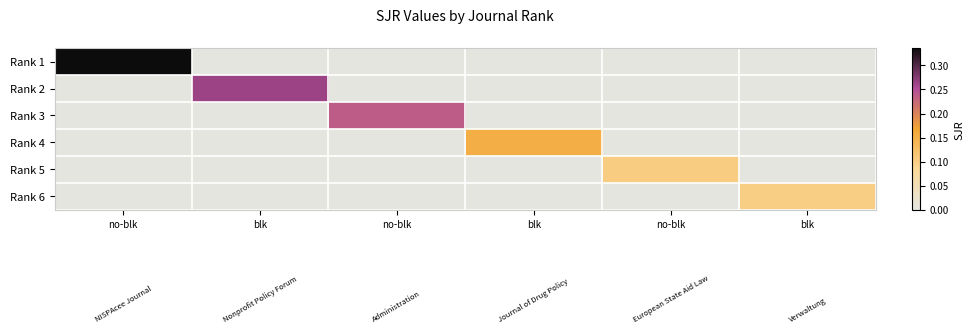

Reading left to right, extract all data points from this chart.

Rank 1: no-blk=0.3	blk=0.0	no-blk=0.0	blk=0.0	no-blk=0.0	blk=0.0
Rank 2: no-blk=0.0	blk=0.3	no-blk=0.0	blk=0.0	no-blk=0.0	blk=0.0
Rank 3: no-blk=0.0	blk=0.0	no-blk=0.2	blk=0.0	no-blk=0.0	blk=0.0
Rank 4: no-blk=0.0	blk=0.0	no-blk=0.0	blk=0.2	no-blk=0.0	blk=0.0
Rank 5: no-blk=0.0	blk=0.0	no-blk=0.0	blk=0.0	no-blk=0.1	blk=0.0
Rank 6: no-blk=0.0	blk=0.0	no-blk=0.0	blk=0.0	no-blk=0.0	blk=0.1